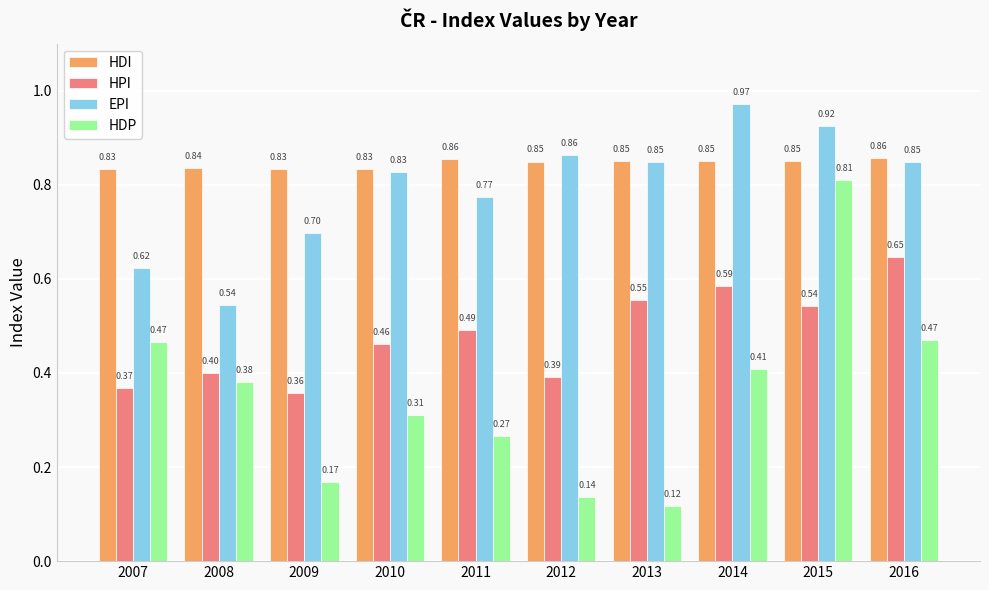

Where is HPI nearest to the value 0?

2009